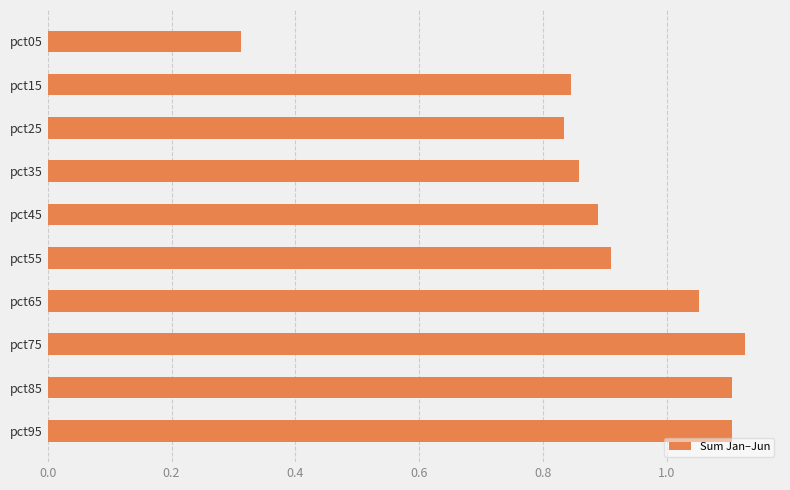

What is the sum of all values?

9.0